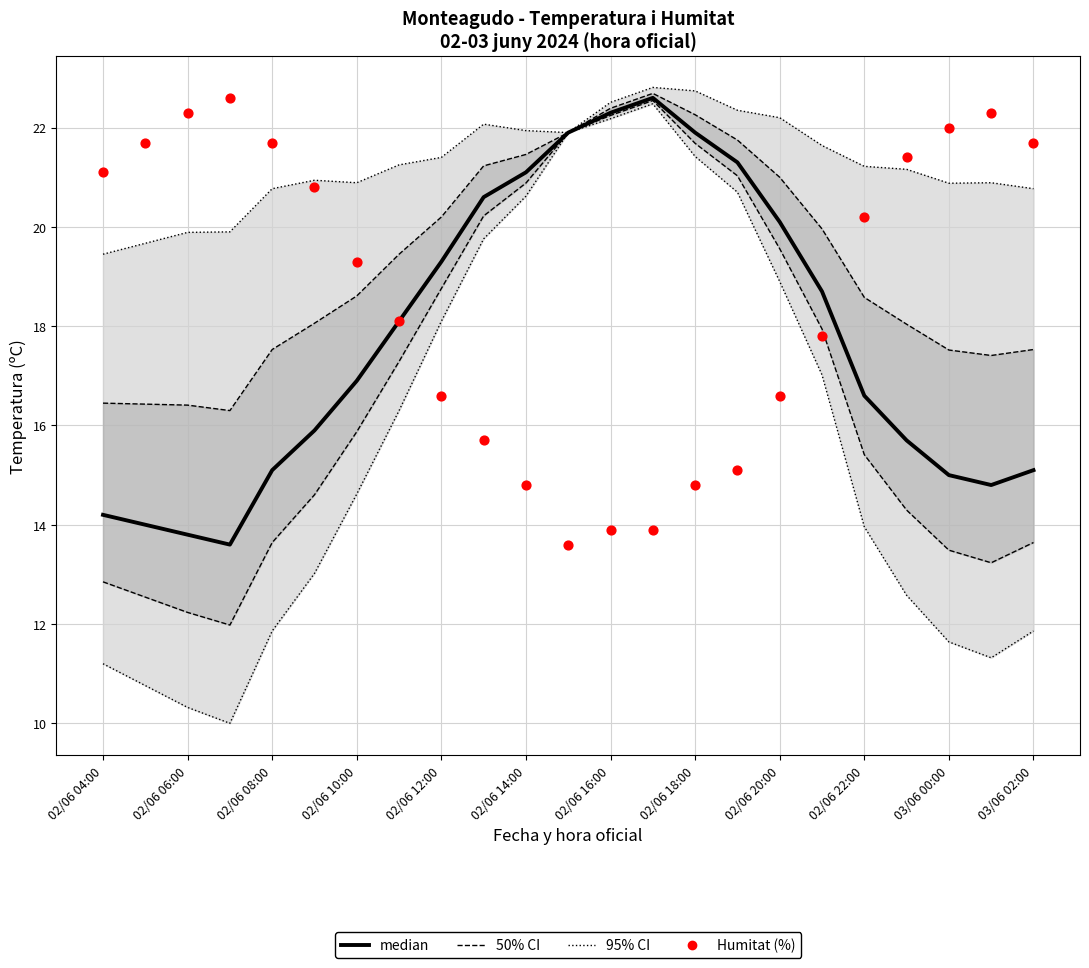

At how many categories does at least one series exceed 15?

23